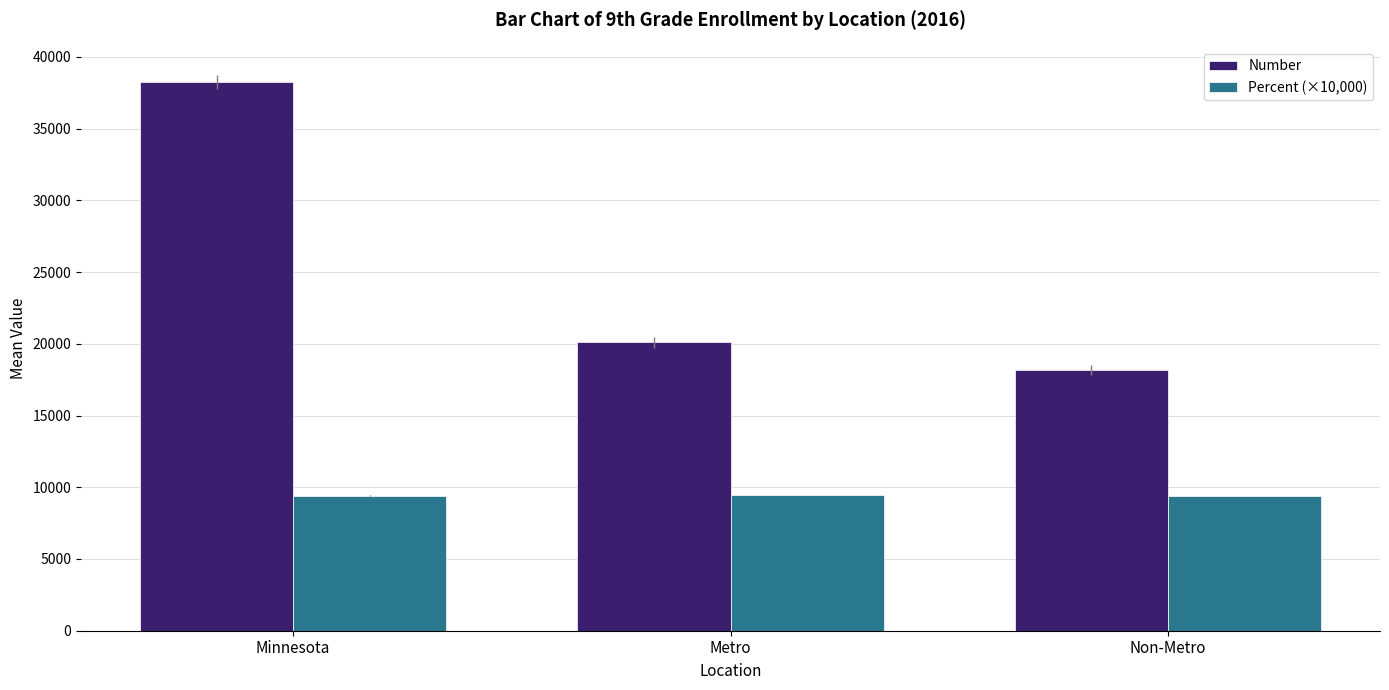

How many categories are shown in the chart?

3